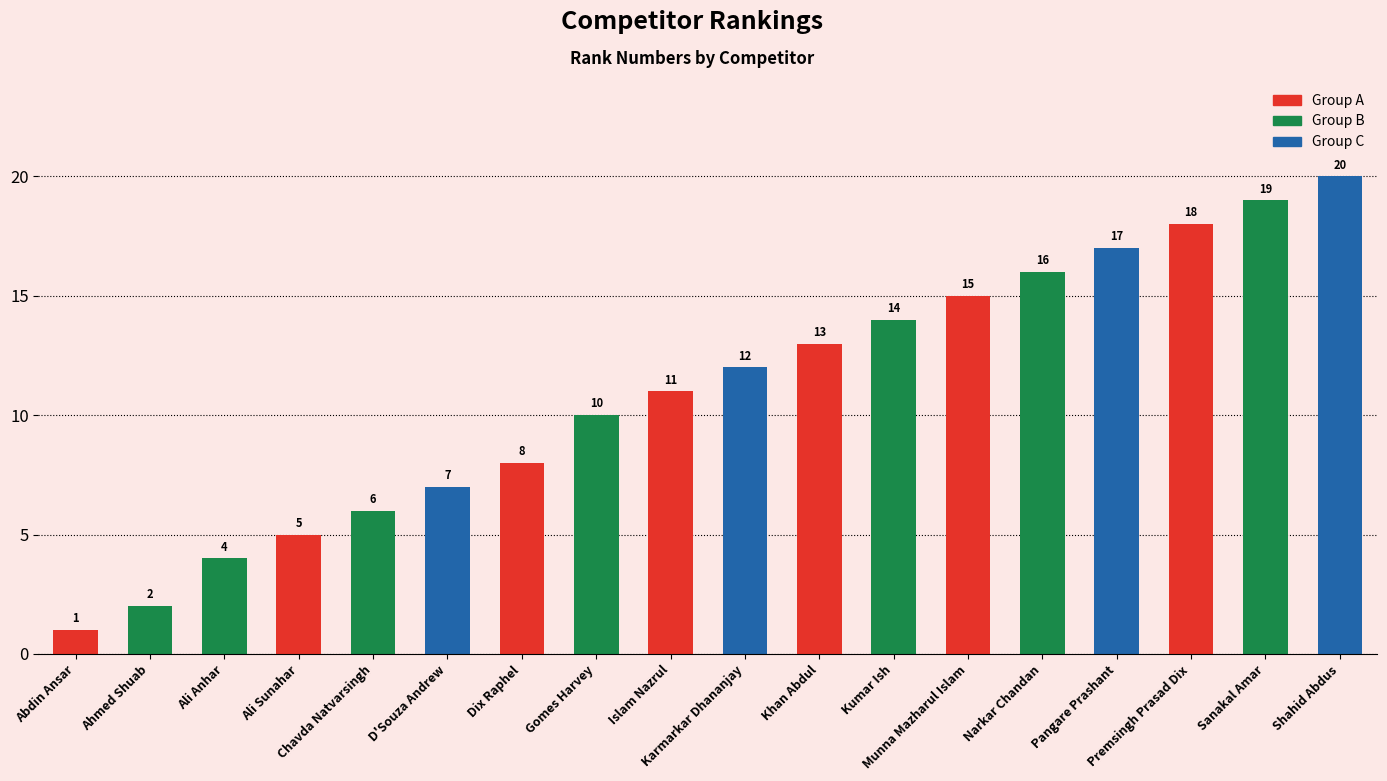

What is the sum of all values?

198